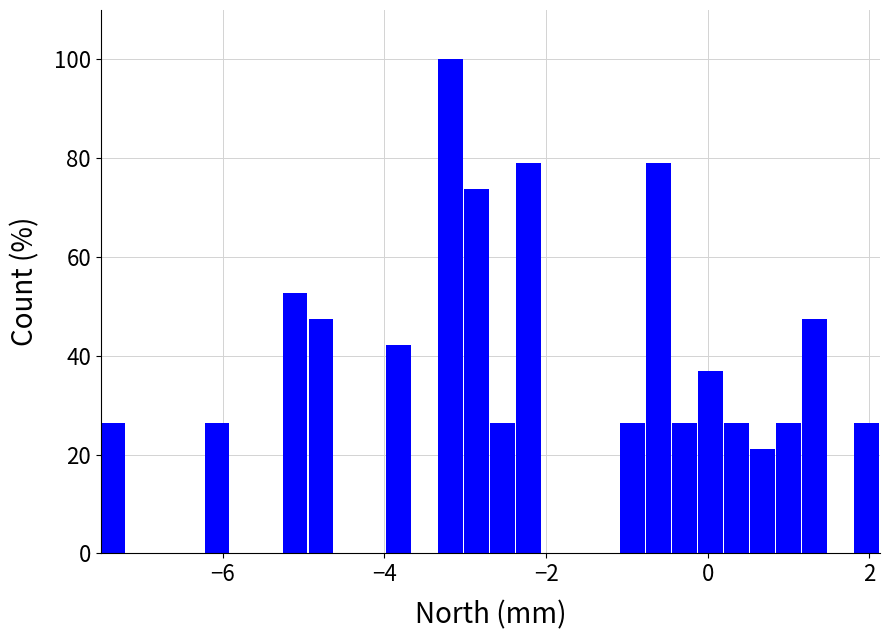

Read against the x-axis, roughly where is the centre of the tallest bar?

-3.2